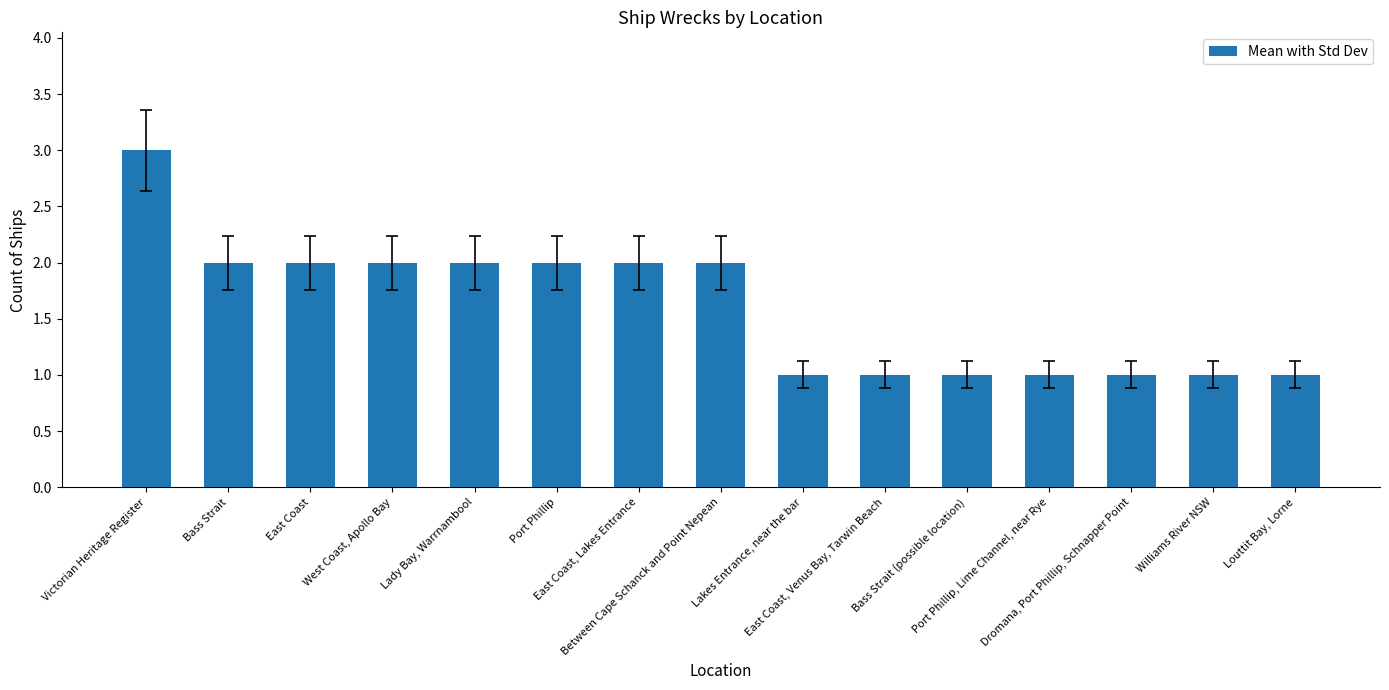

What is the maximum value shown in the chart?

3